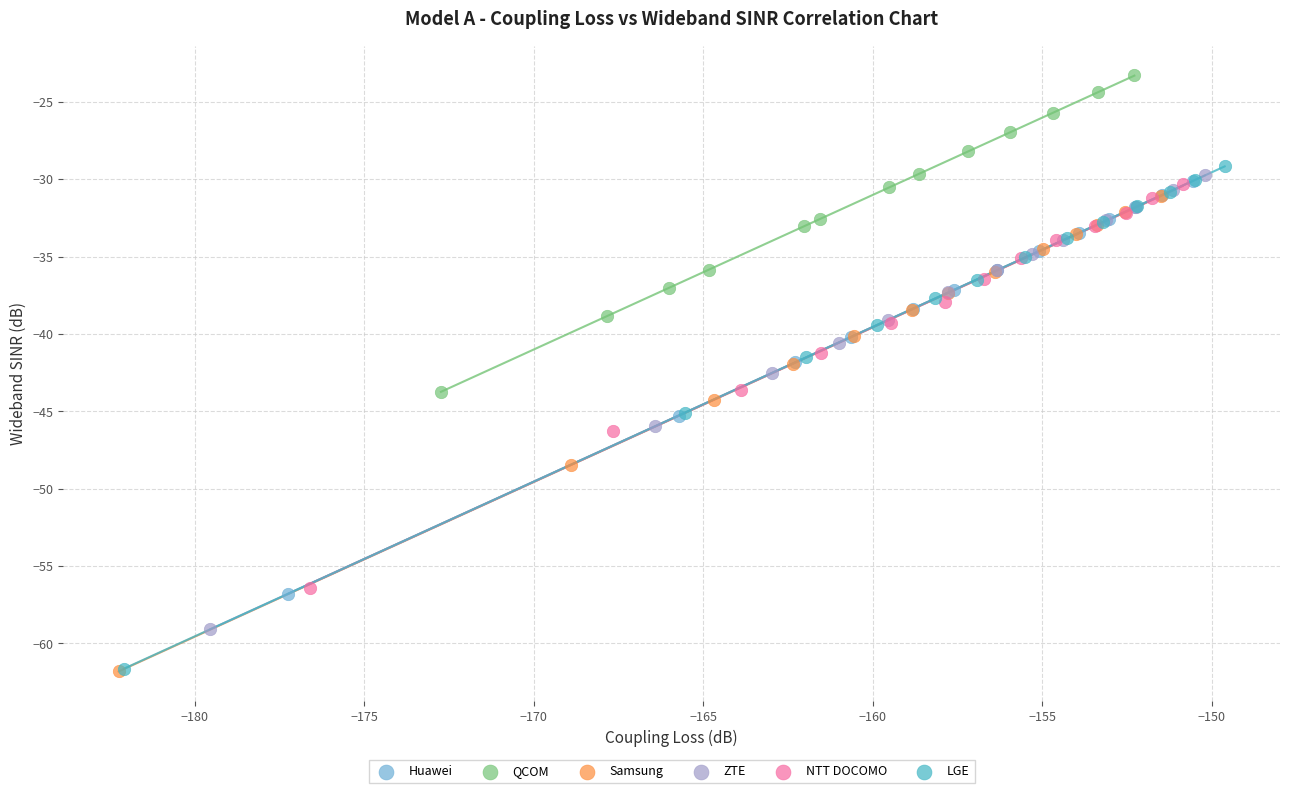

Which series has the widest spread of Y values?

LGE